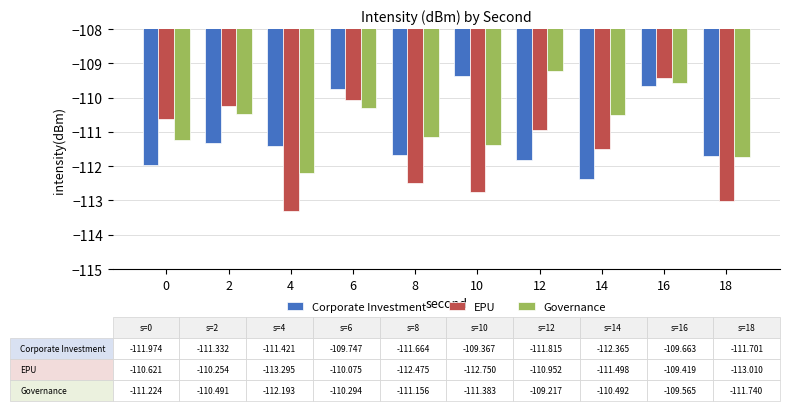

What is the sum of the EPU values at 14 and 0?

-222.1